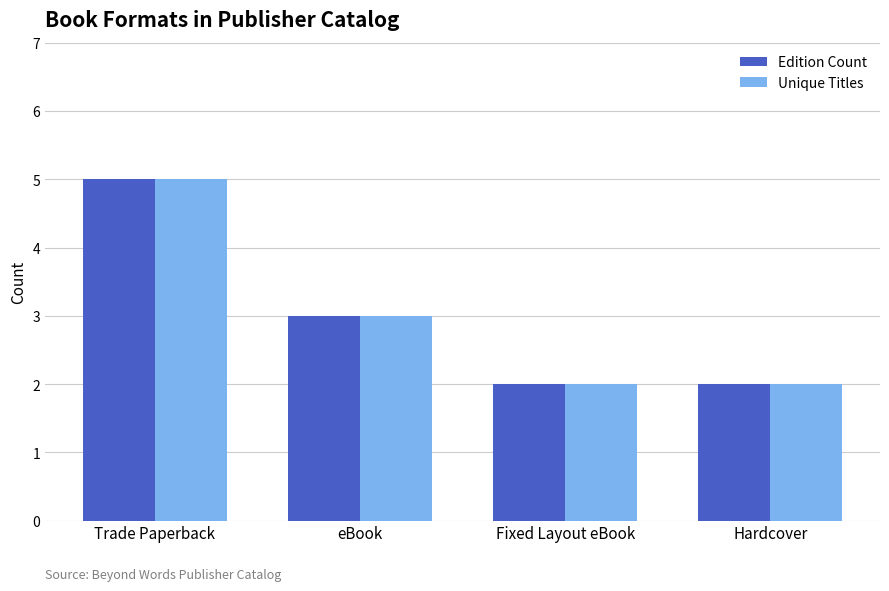

What is the sum of the Unique Titles values at eBook and Trade Paperback?

8